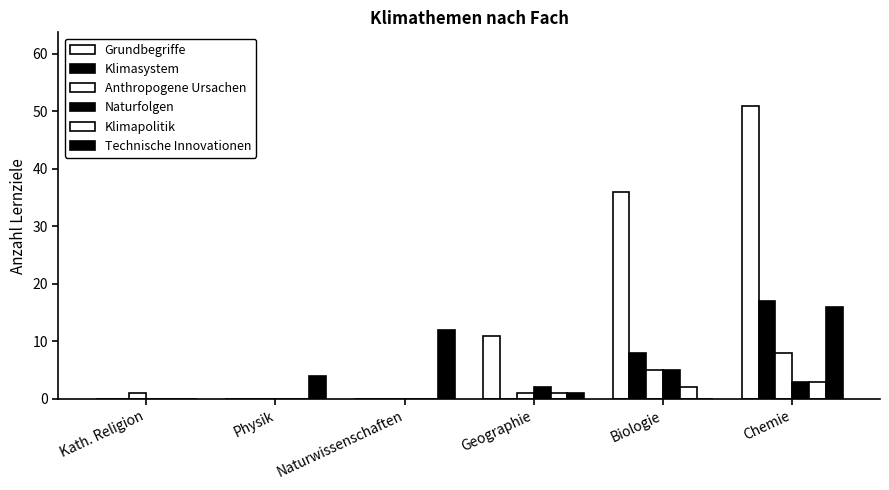

Count the number of data series in this chart.

6